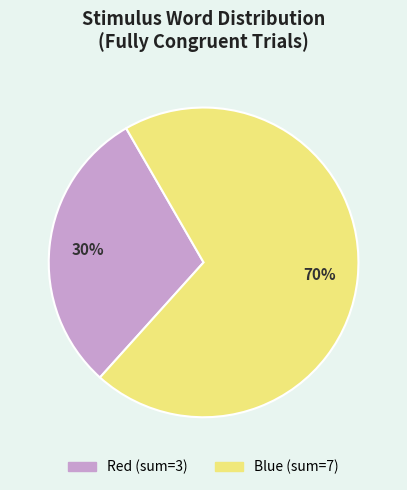

Is there any slice that represents more than half of the pie?

Yes